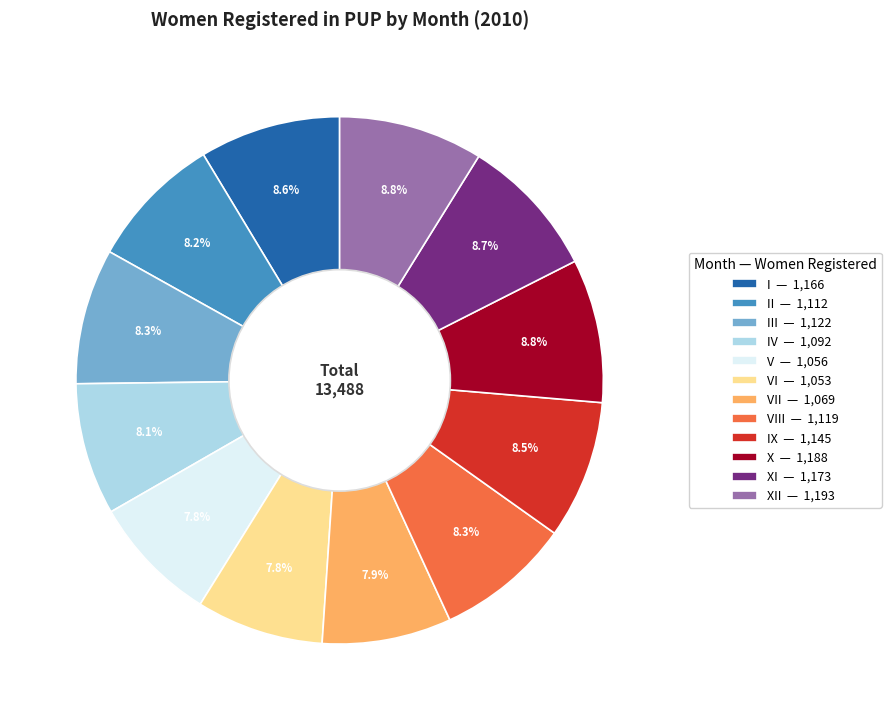

Is there any slice that represents more than half of the pie?

No